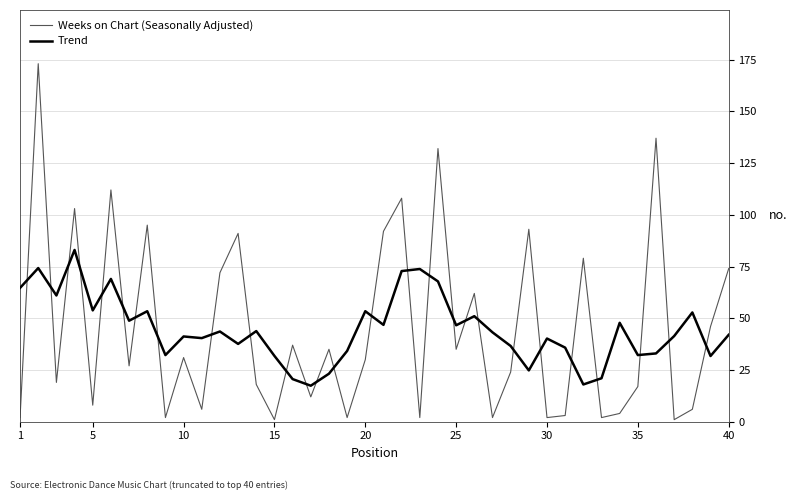

How many intersections are there between Trend and Weeks on Chart (Seasonally Adjusted)?

27